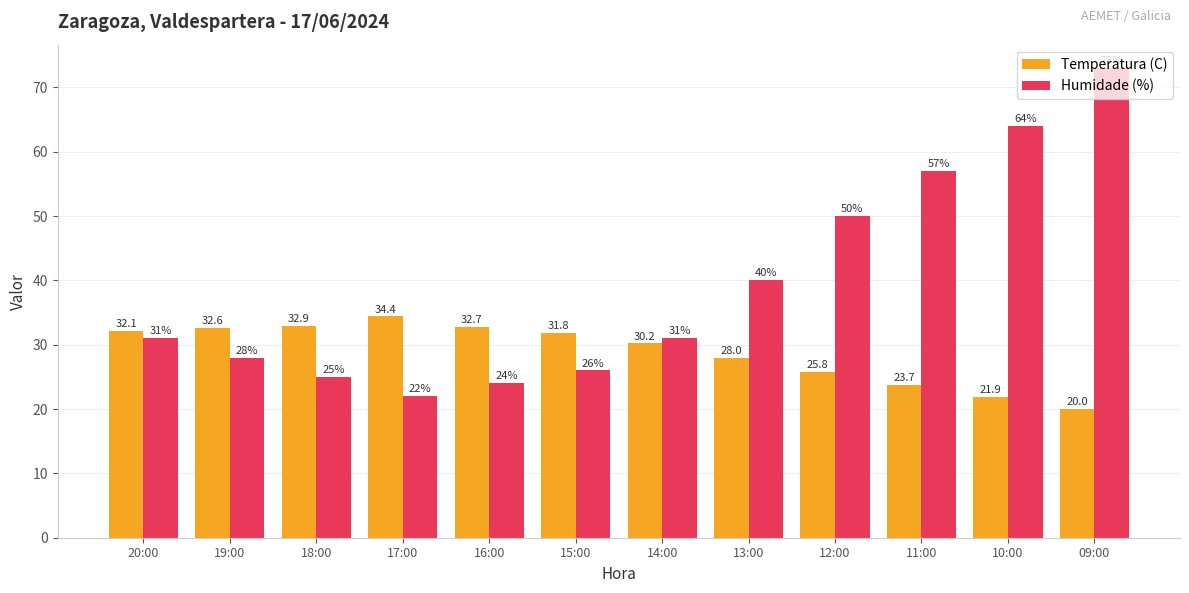

List the series in order of their peak value, lowest first.

Temperatura (C), Humidade (%)